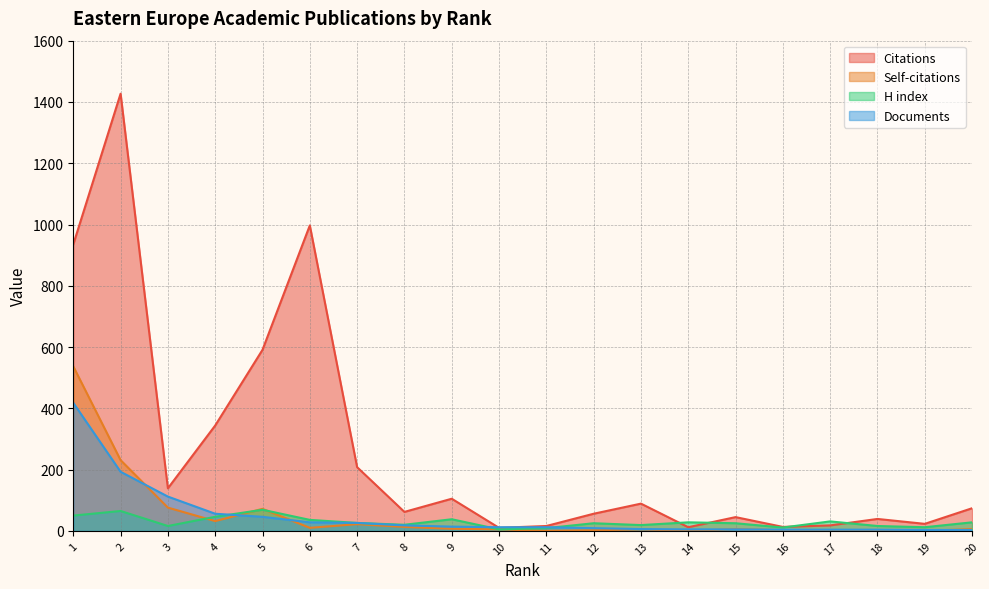

What is the difference between the Self-citations values at 5 and 14?

72